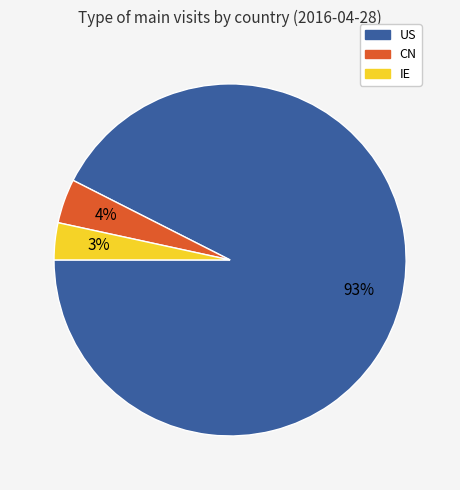

To the nearest percent, what is the difference between the CN and IE slice percentages?

1%